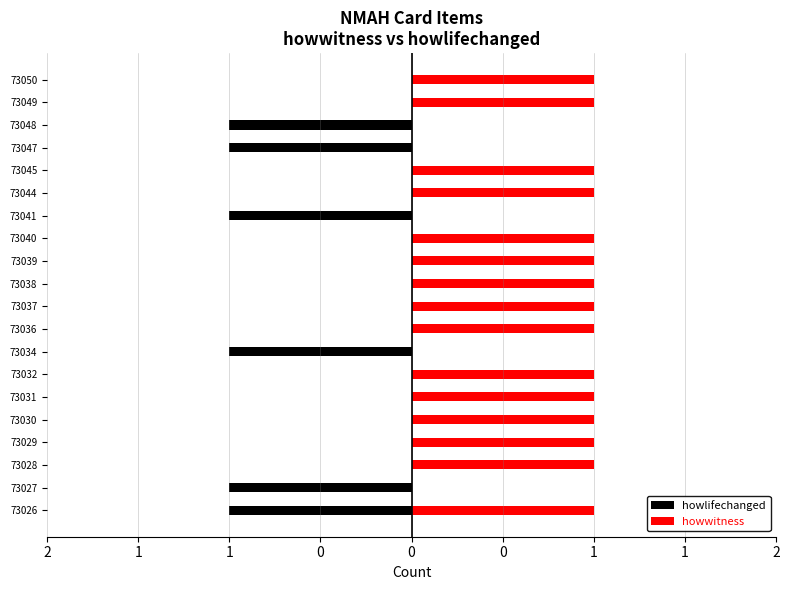

List the series in order of their peak value, lowest first.

howlifechanged, howwitness